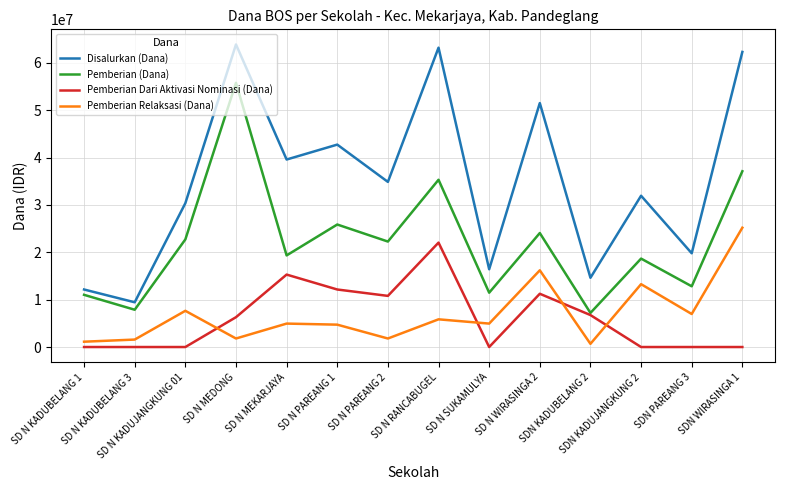

What is the maximum value shown in the chart?

63900000